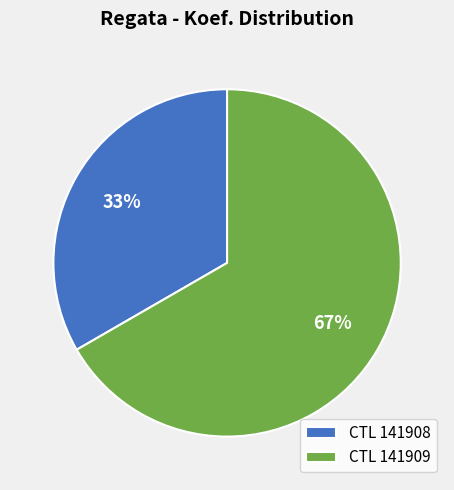

True or false: CTL 141908 accounts for 20% of the total.

False